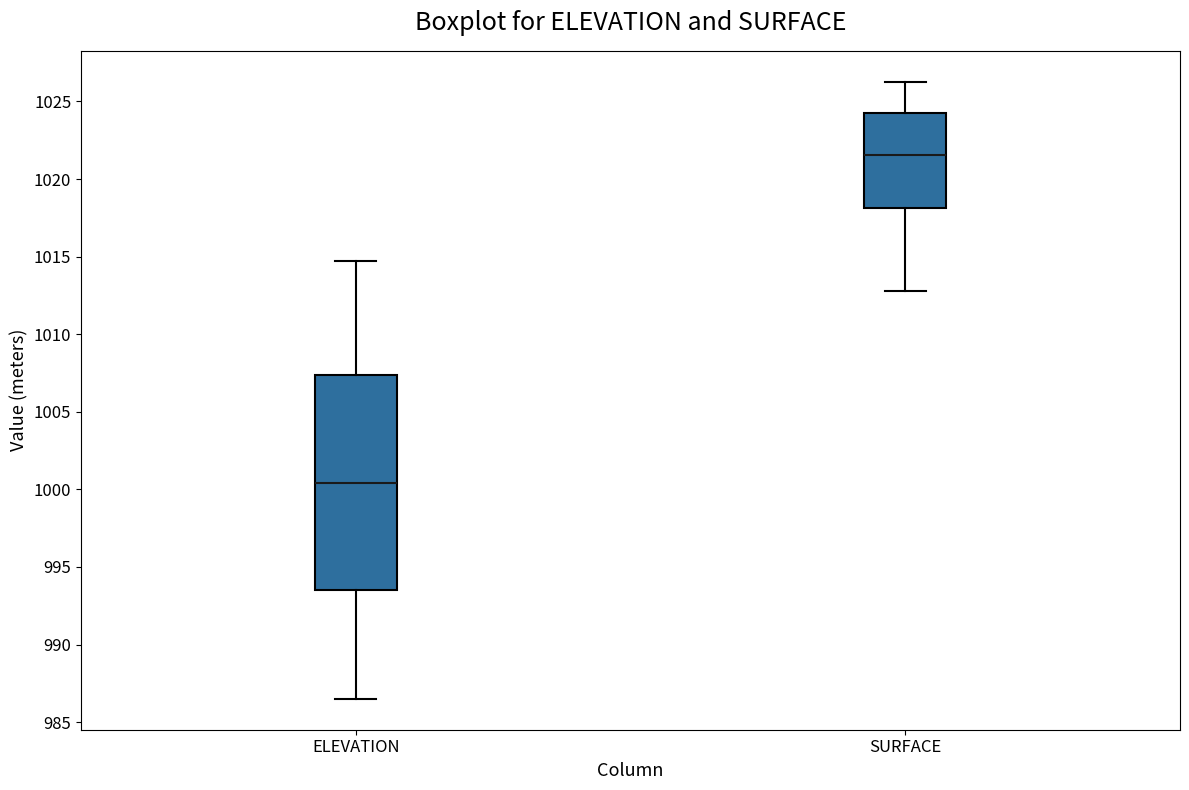

Reading left to right, read every box against the y-axis: the position of its median line, the range the box covers, and the ends of its whiskers. The values are not printed on the chart, so give them approximately, as read against the axis.

ELEVATION: median 1000.5, box 993.5 to 1007.5, whiskers 986.5 to 1014.5
SURFACE: median 1021.5, box 1018.0 to 1024.5, whiskers 1013.0 to 1026.5